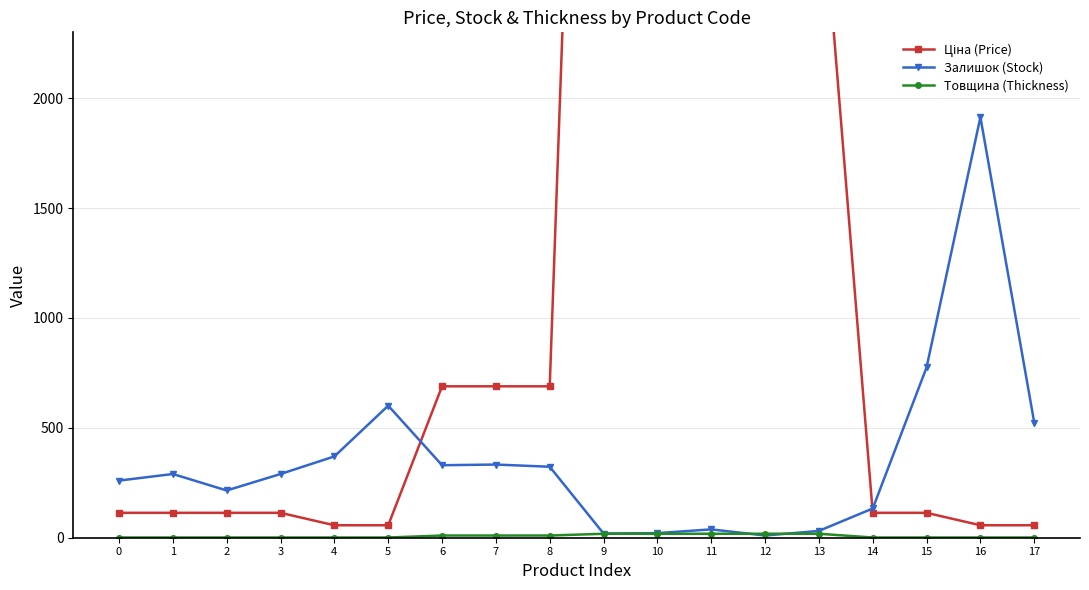

True or false: Ціна (Price) has a value of 689.1 at 7.

True